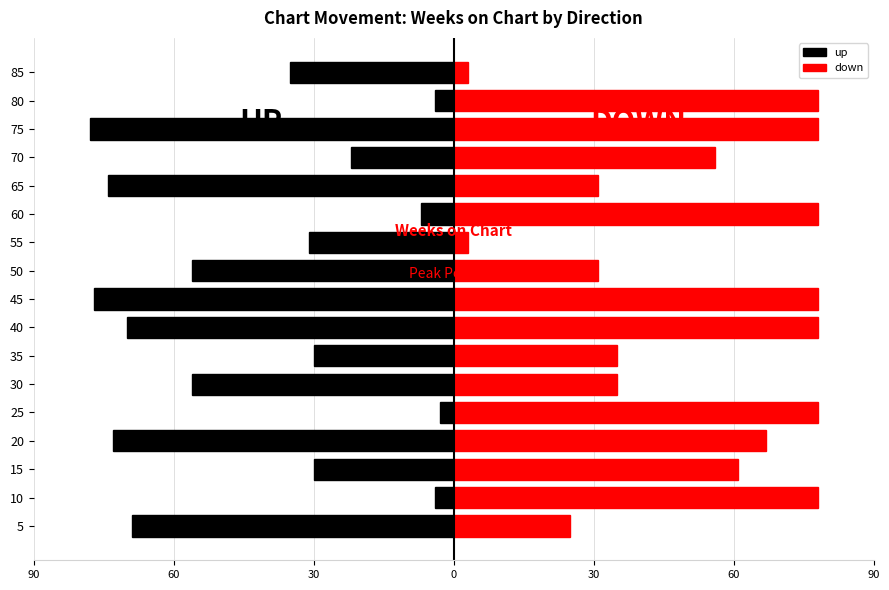

How many data points does each series have?

17